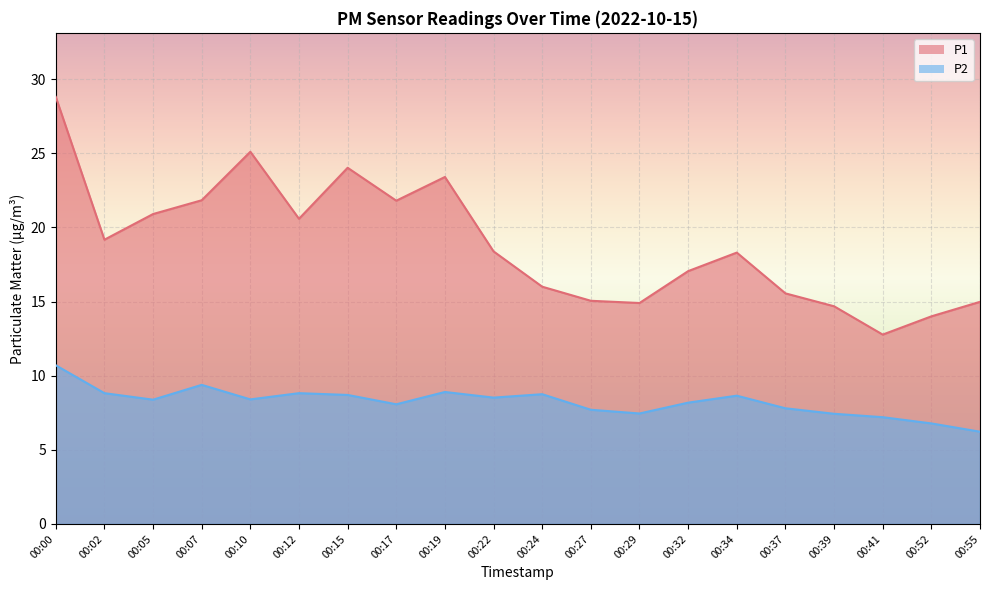

What value does the P2 series have at 00:10?

8.4